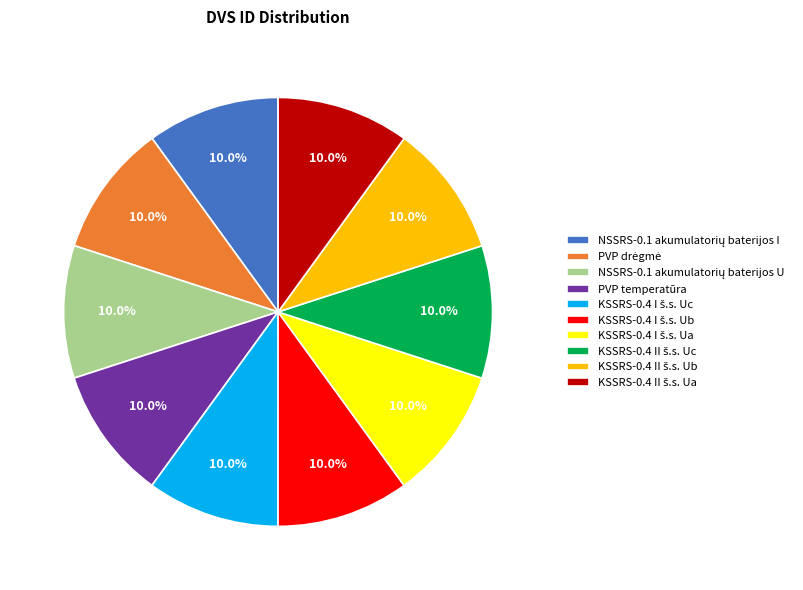

Is there a majority slice in this chart?

No